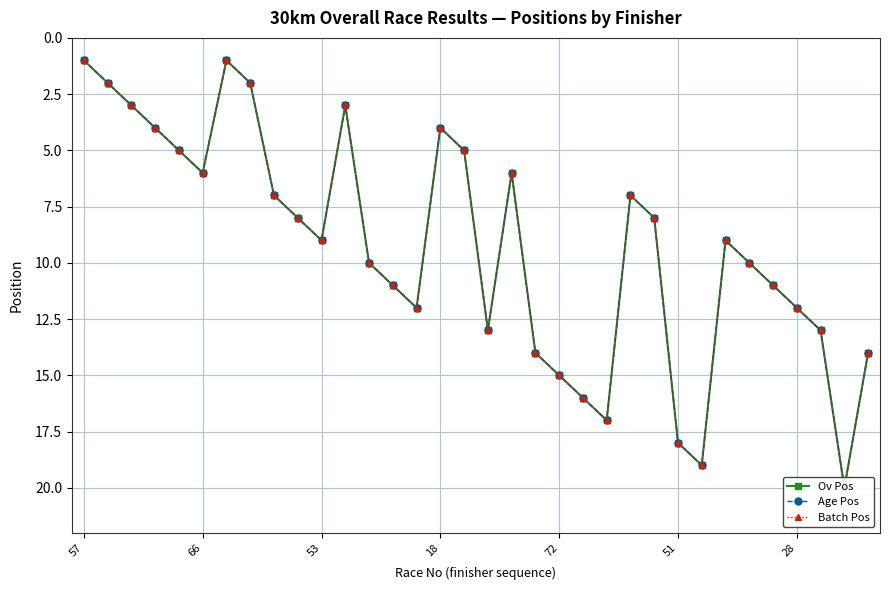

Between 10 and 11, which series saw the biggest shift?

Ov Pos